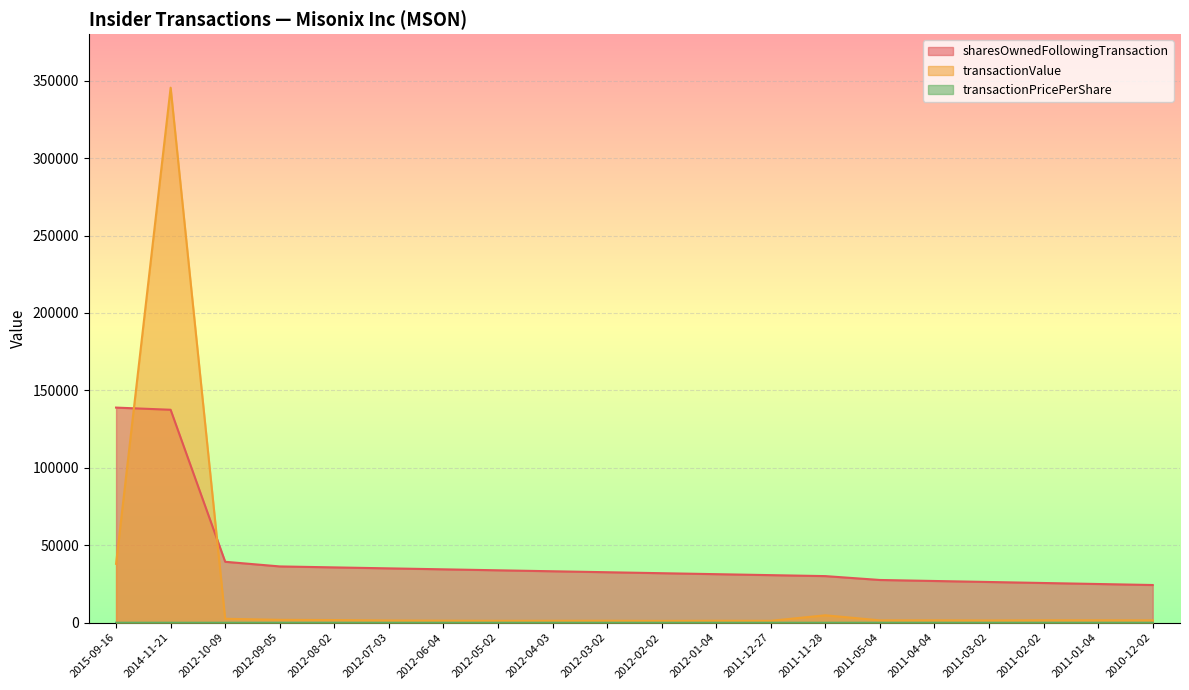

True or false: transactionPricePerShare has more than 0 interior local peaks.

True